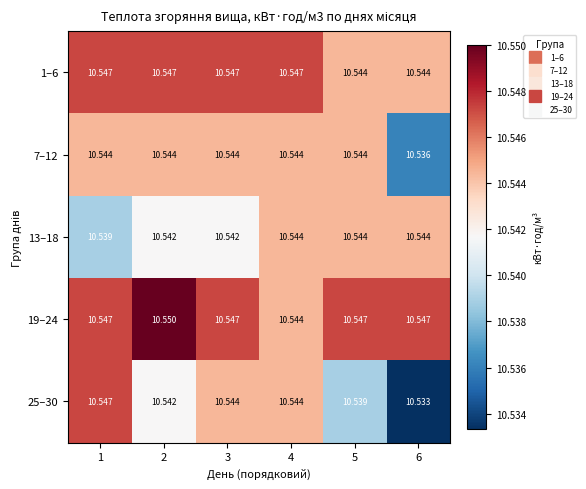

Is the value of 1–6 at 6 greater than the value of 19–24 at 2?

No